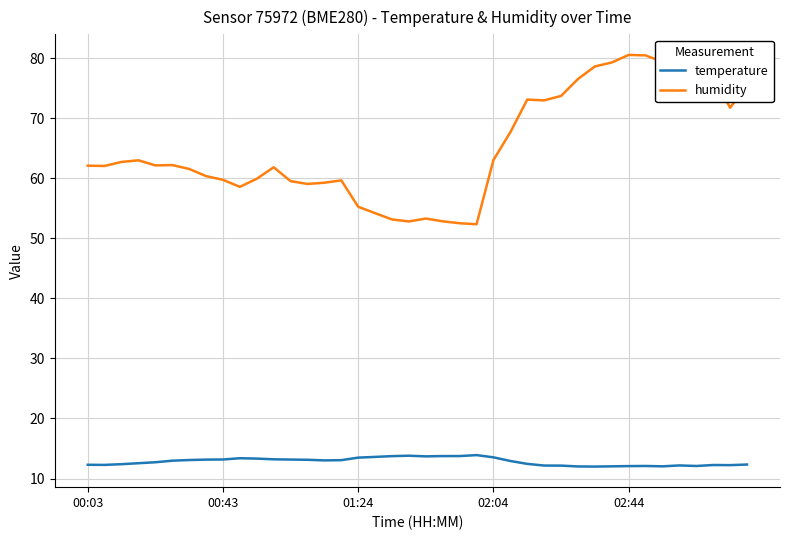

What is the difference between the maximum and minimum values in the humidity series?

28.2